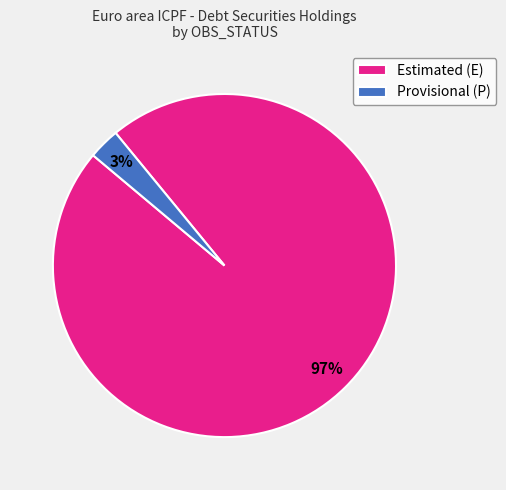

To the nearest percent, what percentage of the pie is Estimated (E)?

97%